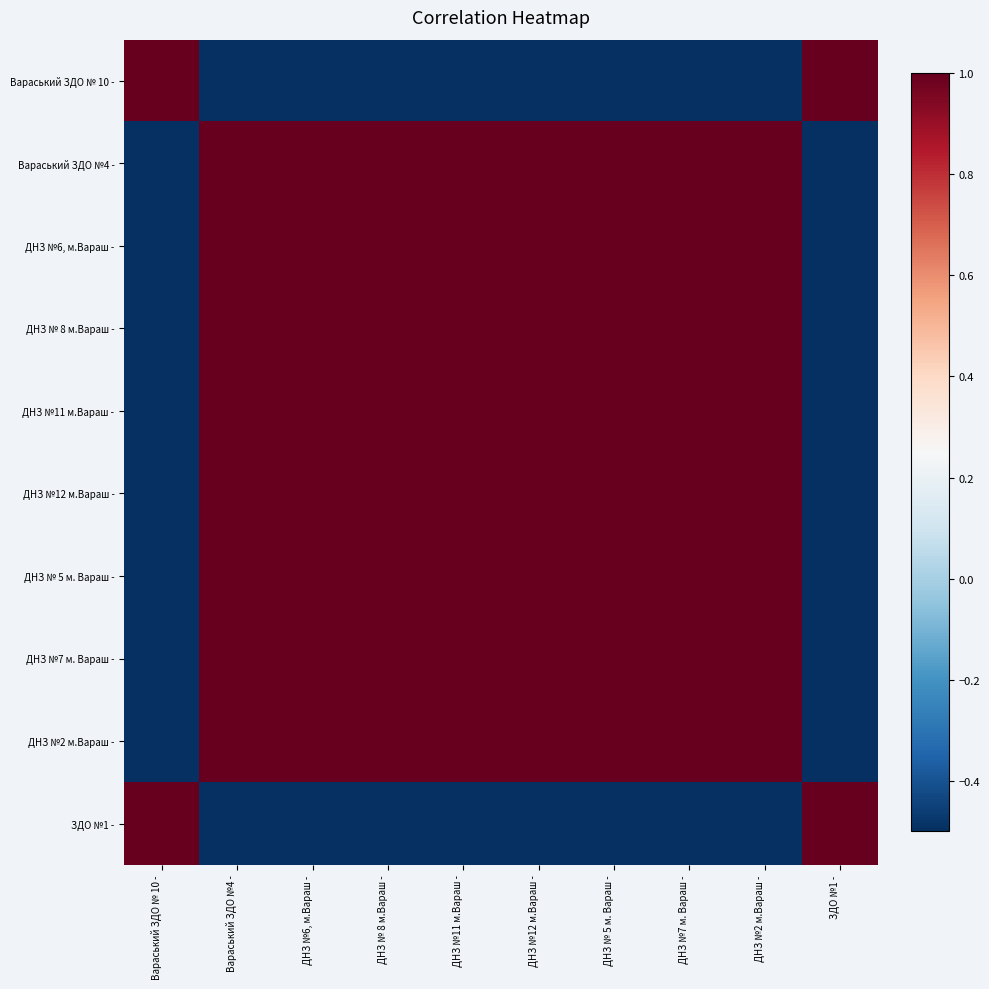

Reading left to right, transcribe all the data shown in this chart.

Вараський ЗДО № 10 -: Вараський ЗДО № 10 -=1	Вараський ЗДО №4 -=-1	ДНЗ №6, м.Вараш -=-1	ДНЗ № 8 м.Вараш -=-1	ДНЗ №11 м.Вараш -=-1	ДНЗ №12 м.Вараш -=-1	ДНЗ № 5 м. Вараш -=-1	ДНЗ №7 м. Вараш -=-1	ДНЗ №2 м.Вараш -=-1	ЗДО №1 -=1
Вараський ЗДО №4 -: Вараський ЗДО № 10 -=-1	Вараський ЗДО №4 -=1	ДНЗ №6, м.Вараш -=1	ДНЗ № 8 м.Вараш -=1	ДНЗ №11 м.Вараш -=1	ДНЗ №12 м.Вараш -=1	ДНЗ № 5 м. Вараш -=1	ДНЗ №7 м. Вараш -=1	ДНЗ №2 м.Вараш -=1	ЗДО №1 -=-1
ДНЗ №6, м.Вараш -: Вараський ЗДО № 10 -=-1	Вараський ЗДО №4 -=1	ДНЗ №6, м.Вараш -=1	ДНЗ № 8 м.Вараш -=1	ДНЗ №11 м.Вараш -=1	ДНЗ №12 м.Вараш -=1	ДНЗ № 5 м. Вараш -=1	ДНЗ №7 м. Вараш -=1	ДНЗ №2 м.Вараш -=1	ЗДО №1 -=-1
ДНЗ № 8 м.Вараш -: Вараський ЗДО № 10 -=-1	Вараський ЗДО №4 -=1	ДНЗ №6, м.Вараш -=1	ДНЗ № 8 м.Вараш -=1	ДНЗ №11 м.Вараш -=1	ДНЗ №12 м.Вараш -=1	ДНЗ № 5 м. Вараш -=1	ДНЗ №7 м. Вараш -=1	ДНЗ №2 м.Вараш -=1	ЗДО №1 -=-1
ДНЗ №11 м.Вараш -: Вараський ЗДО № 10 -=-1	Вараський ЗДО №4 -=1	ДНЗ №6, м.Вараш -=1	ДНЗ № 8 м.Вараш -=1	ДНЗ №11 м.Вараш -=1	ДНЗ №12 м.Вараш -=1	ДНЗ № 5 м. Вараш -=1	ДНЗ №7 м. Вараш -=1	ДНЗ №2 м.Вараш -=1	ЗДО №1 -=-1
ДНЗ №12 м.Вараш -: Вараський ЗДО № 10 -=-1	Вараський ЗДО №4 -=1	ДНЗ №6, м.Вараш -=1	ДНЗ № 8 м.Вараш -=1	ДНЗ №11 м.Вараш -=1	ДНЗ №12 м.Вараш -=1	ДНЗ № 5 м. Вараш -=1	ДНЗ №7 м. Вараш -=1	ДНЗ №2 м.Вараш -=1	ЗДО №1 -=-1
ДНЗ № 5 м. Вараш -: Вараський ЗДО № 10 -=-1	Вараський ЗДО №4 -=1	ДНЗ №6, м.Вараш -=1	ДНЗ № 8 м.Вараш -=1	ДНЗ №11 м.Вараш -=1	ДНЗ №12 м.Вараш -=1	ДНЗ № 5 м. Вараш -=1	ДНЗ №7 м. Вараш -=1	ДНЗ №2 м.Вараш -=1	ЗДО №1 -=-1
ДНЗ №7 м. Вараш -: Вараський ЗДО № 10 -=-1	Вараський ЗДО №4 -=1	ДНЗ №6, м.Вараш -=1	ДНЗ № 8 м.Вараш -=1	ДНЗ №11 м.Вараш -=1	ДНЗ №12 м.Вараш -=1	ДНЗ № 5 м. Вараш -=1	ДНЗ №7 м. Вараш -=1	ДНЗ №2 м.Вараш -=1	ЗДО №1 -=-1
ДНЗ №2 м.Вараш -: Вараський ЗДО № 10 -=-1	Вараський ЗДО №4 -=1	ДНЗ №6, м.Вараш -=1	ДНЗ № 8 м.Вараш -=1	ДНЗ №11 м.Вараш -=1	ДНЗ №12 м.Вараш -=1	ДНЗ № 5 м. Вараш -=1	ДНЗ №7 м. Вараш -=1	ДНЗ №2 м.Вараш -=1	ЗДО №1 -=-1
ЗДО №1 -: Вараський ЗДО № 10 -=1	Вараський ЗДО №4 -=-1	ДНЗ №6, м.Вараш -=-1	ДНЗ № 8 м.Вараш -=-1	ДНЗ №11 м.Вараш -=-1	ДНЗ №12 м.Вараш -=-1	ДНЗ № 5 м. Вараш -=-1	ДНЗ №7 м. Вараш -=-1	ДНЗ №2 м.Вараш -=-1	ЗДО №1 -=1